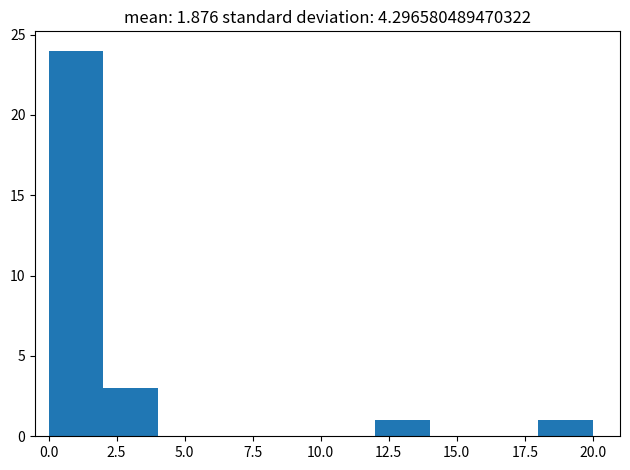

Read against the x-axis, roughly where is the centre of the tallest bar?

1.0